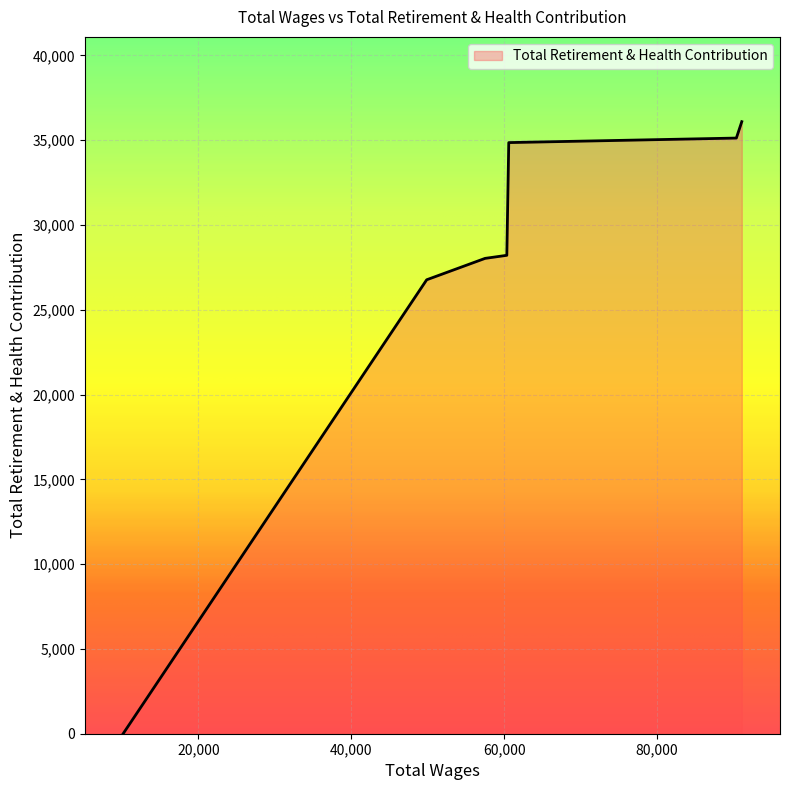

What is the sum of all values?

189112